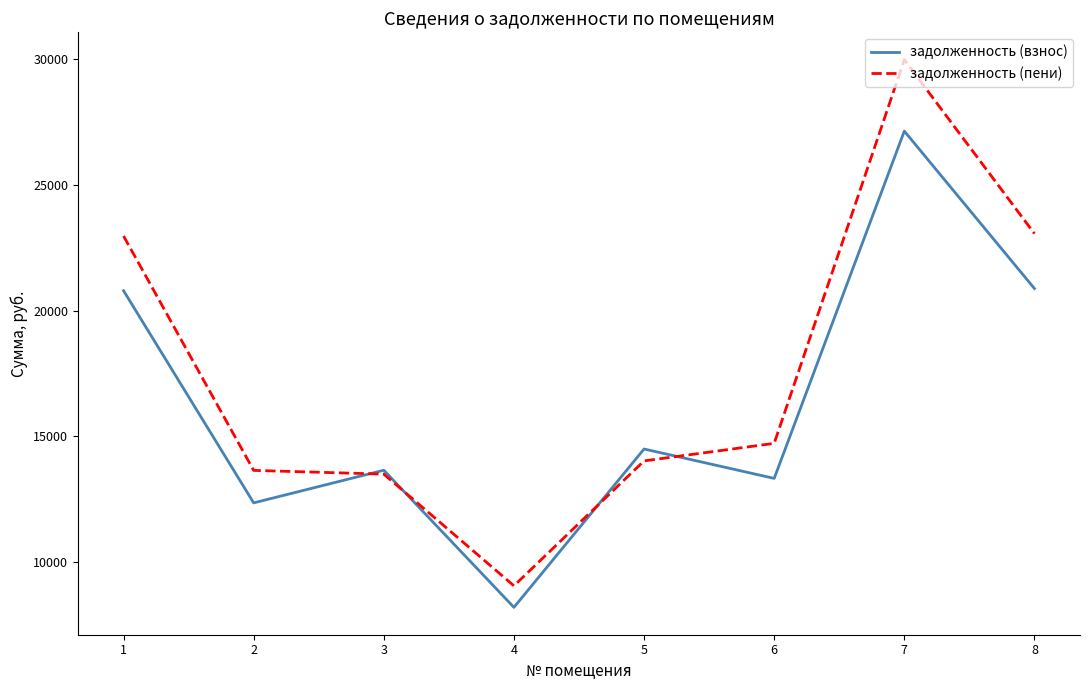

Does the chart display data point markers on the line(s)?

No